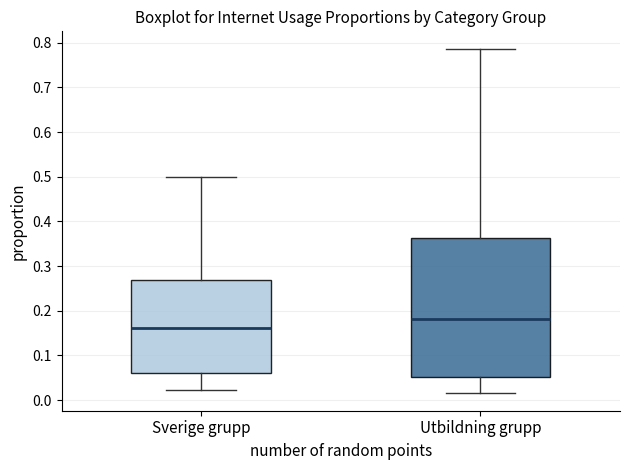

Reading left to right, read every box against the y-axis: the position of its median line, the range the box covers, and the ends of its whiskers. The values are not printed on the chart, so give them approximately, as read against the axis.

Sverige grupp: median 0.16, box 0.06 to 0.27, whiskers 0.02 to 0.50
Utbildning grupp: median 0.18, box 0.05 to 0.36, whiskers 0.01 to 0.79